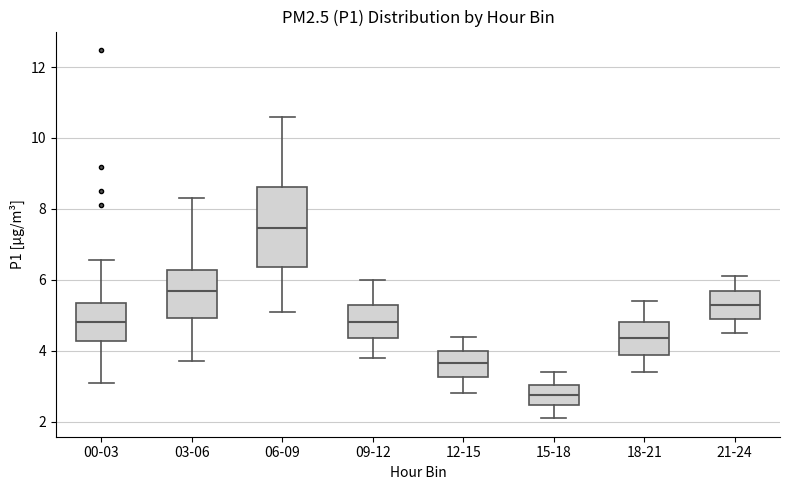

Which box is the tallest, from its lower edge to its upper edge?

06-09